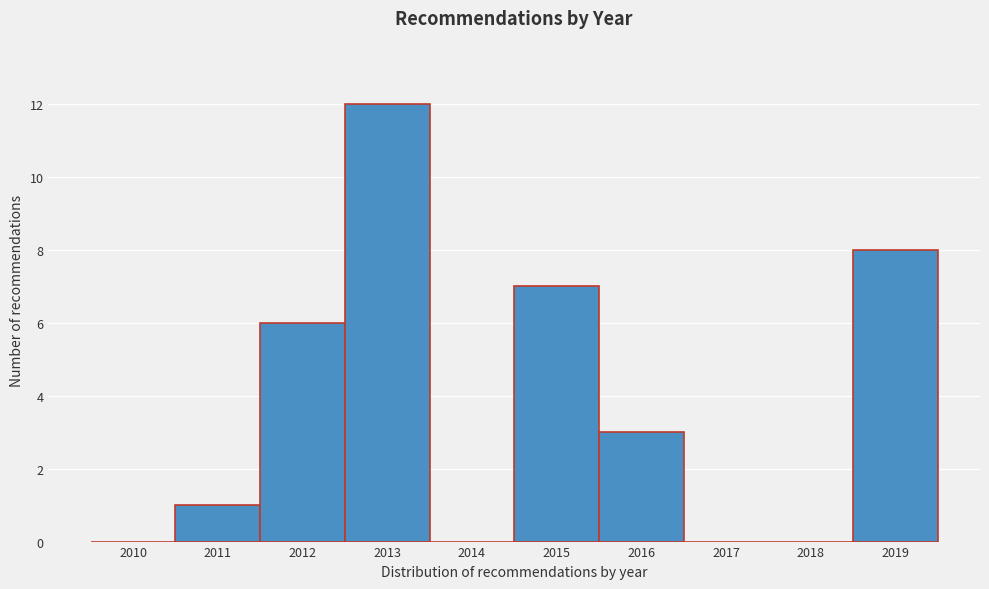

Reading left to right, extract all data points from this chart.

2010=0	2011=1	2012=6	2013=12	2014=0	2015=7	2016=3	2017=0	2018=0	2019=8